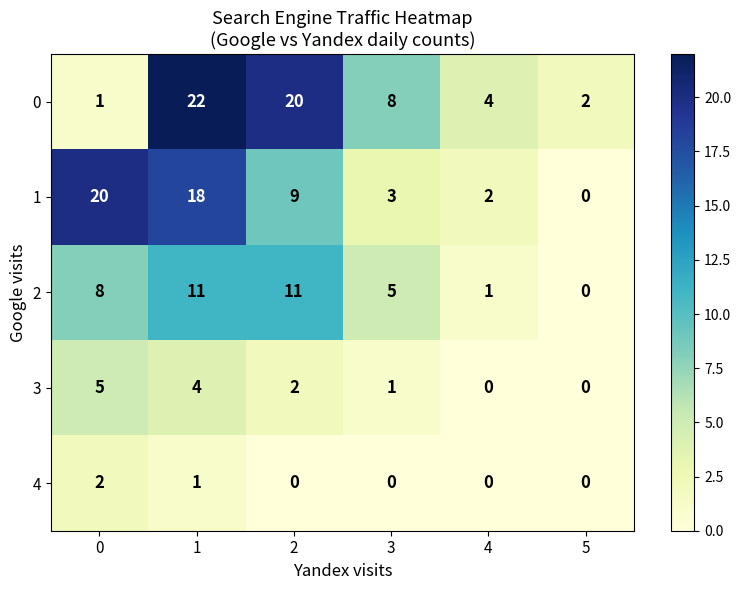

What is the difference between the second highest and second lowest values in the 1 series?

16